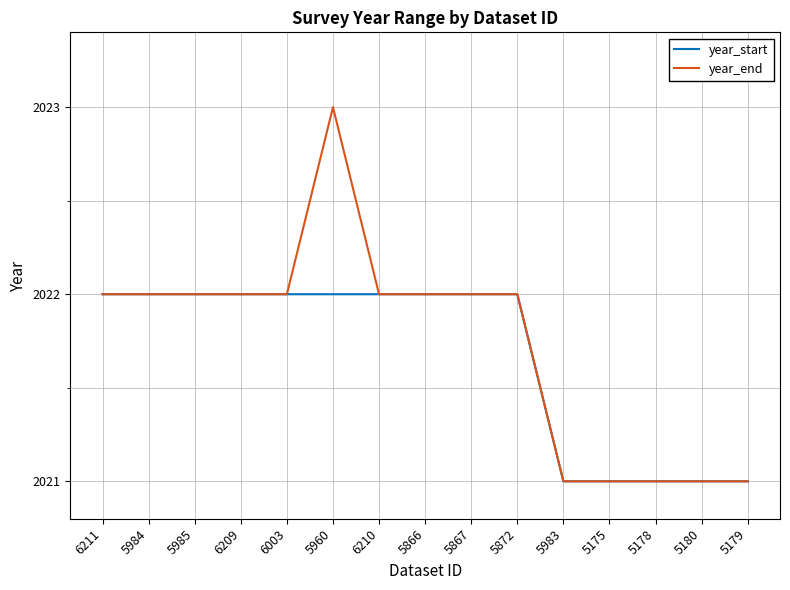

Which series has the widest spread of values?

year_end